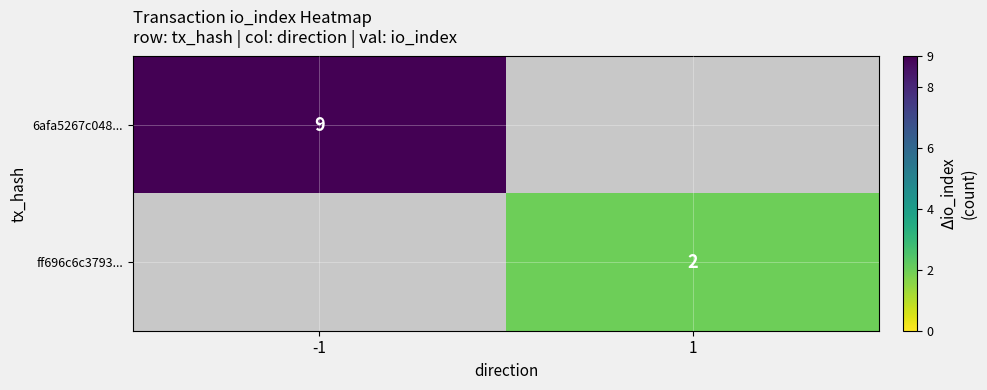

The value of ff696c6c3793... at 1 is 1. True or false?

False